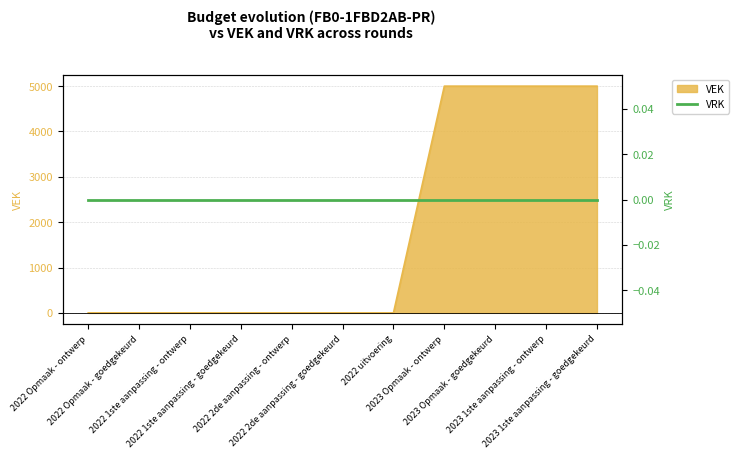

Is it true that the value at 2022 Opmaak - ontwerp is 0?

True